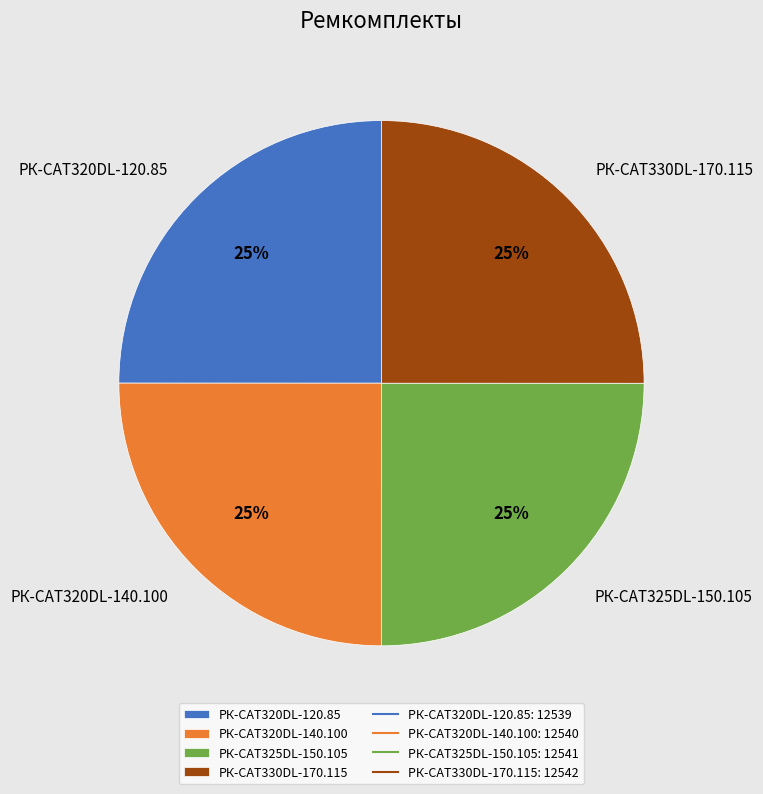

The РК-CAT330DL-170.115 slice represents 12% of the pie. True or false?

False